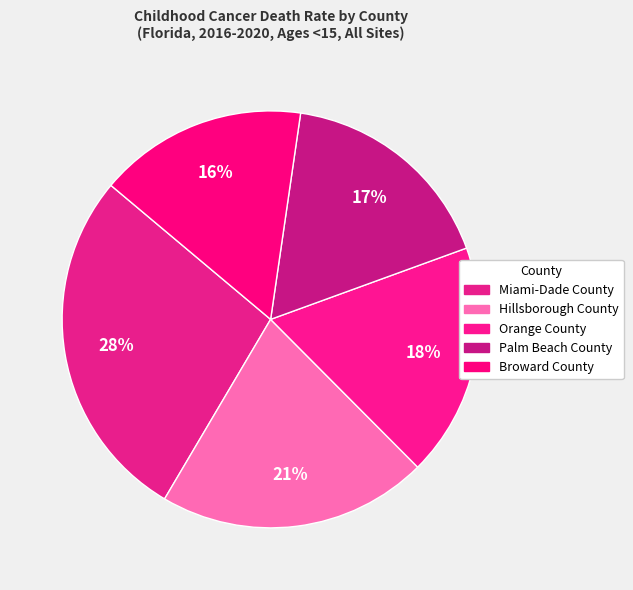

Is it true that Miami-Dade County is 15% of the pie?

False